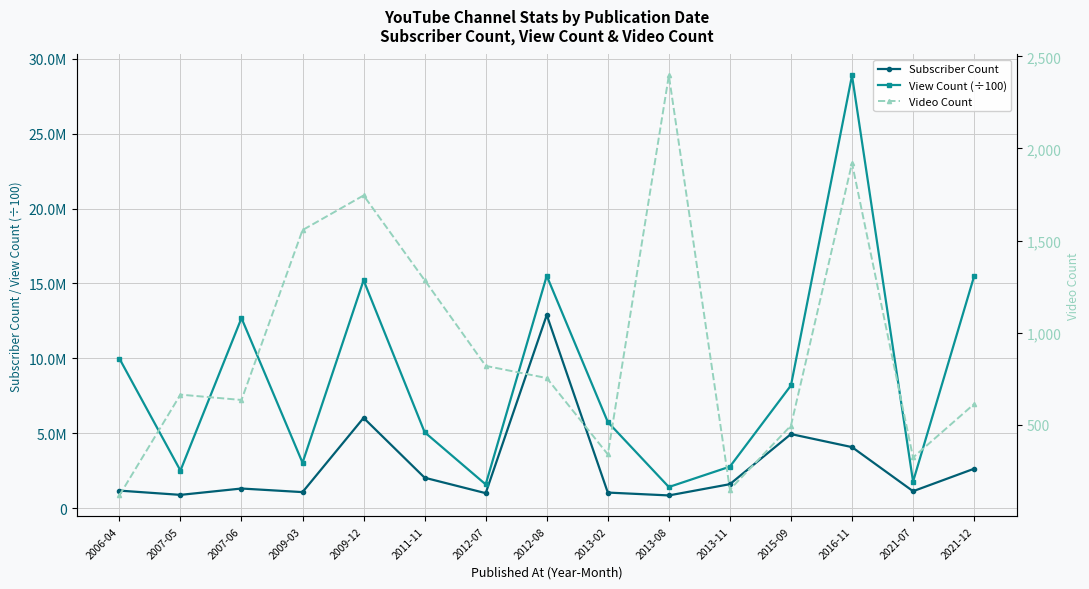

True or false: Video Count and Subscriber Count intersect in this chart.

False